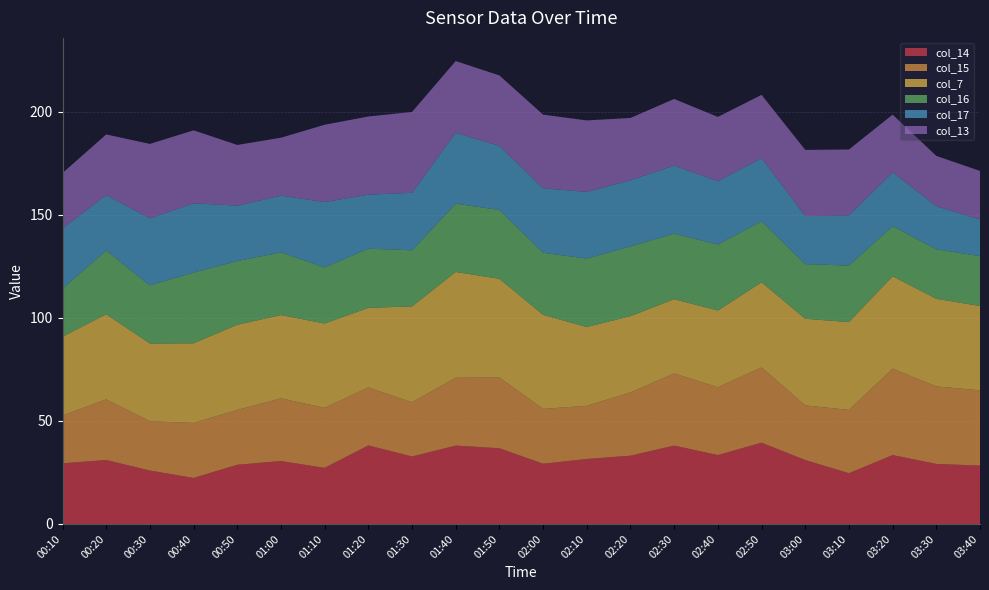

Reading right to left, transcribe all the data shown in this chart.

col_14: 03:40=28.3	03:30=29.1	03:20=33.4	03:10=24.6	03:00=31.0	02:50=39.4	02:40=33.4	02:30=38.0	02:20=33.1	02:10=31.5	02:00=29.2	01:50=36.7	01:40=38.0	01:30=32.7	01:20=38.1	01:10=27.2	01:00=30.5	00:50=28.7	00:40=22.3	00:30=25.9	00:20=31.0	00:10=29.4
col_15: 03:40=36.5	03:30=37.6	03:20=41.9	03:10=30.7	03:00=26.5	02:50=36.5	02:40=32.9	02:30=35.0	02:20=30.7	02:10=25.8	02:00=26.6	01:50=34.3	01:40=32.9	01:30=26.3	01:20=28.1	01:10=29.1	01:00=30.4	00:50=26.6	00:40=26.7	00:30=23.9	00:20=29.4	00:10=23.2
col_7: 03:40=40.9	03:30=42.5	03:20=44.8	03:10=42.6	03:00=42.0	02:50=41.3	02:40=37.2	02:30=36.0	02:20=37.0	02:10=38.2	02:00=45.6	01:50=47.9	01:40=51.3	01:30=46.5	01:20=38.6	01:10=40.9	01:00=40.4	00:50=41.3	00:40=38.6	00:30=37.7	00:20=41.3	00:10=38.2
col_16: 03:40=24.2	03:30=24.0	03:20=24.3	03:10=27.4	03:00=26.5	02:50=29.6	02:40=32.0	02:30=31.8	02:20=33.8	02:10=33.2	02:00=30.1	01:50=33.4	01:40=33.1	01:30=27.2	01:20=28.7	01:10=27.2	01:00=30.4	00:50=30.9	00:40=34.3	00:30=28.2	00:20=30.9	00:10=23.3
col_17: 03:40=17.8	03:30=20.9	03:20=26.1	03:10=24.3	03:00=23.3	02:50=30.6	02:40=30.7	02:30=33.0	02:20=32.1	02:10=32.3	02:00=31.3	01:50=31.0	01:40=34.4	01:30=27.9	01:20=26.2	01:10=31.7	01:00=27.5	00:50=26.9	00:40=33.6	00:30=32.5	00:20=26.9	00:10=29.2
col_13: 03:40=23.5	03:30=24.4	03:20=28.0	03:10=32.0	03:00=32.1	02:50=30.7	02:40=31.2	02:30=32.3	02:20=30.2	02:10=34.7	02:00=35.7	01:50=34.2	01:40=34.8	01:30=39.2	01:20=37.9	01:10=37.5	01:00=28.1	00:50=29.4	00:40=35.4	00:30=36.1	00:20=29.4	00:10=26.9